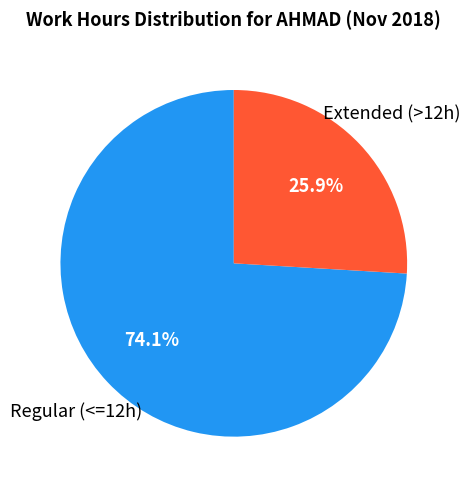

Which slice is the smallest?

Extended (>12h)